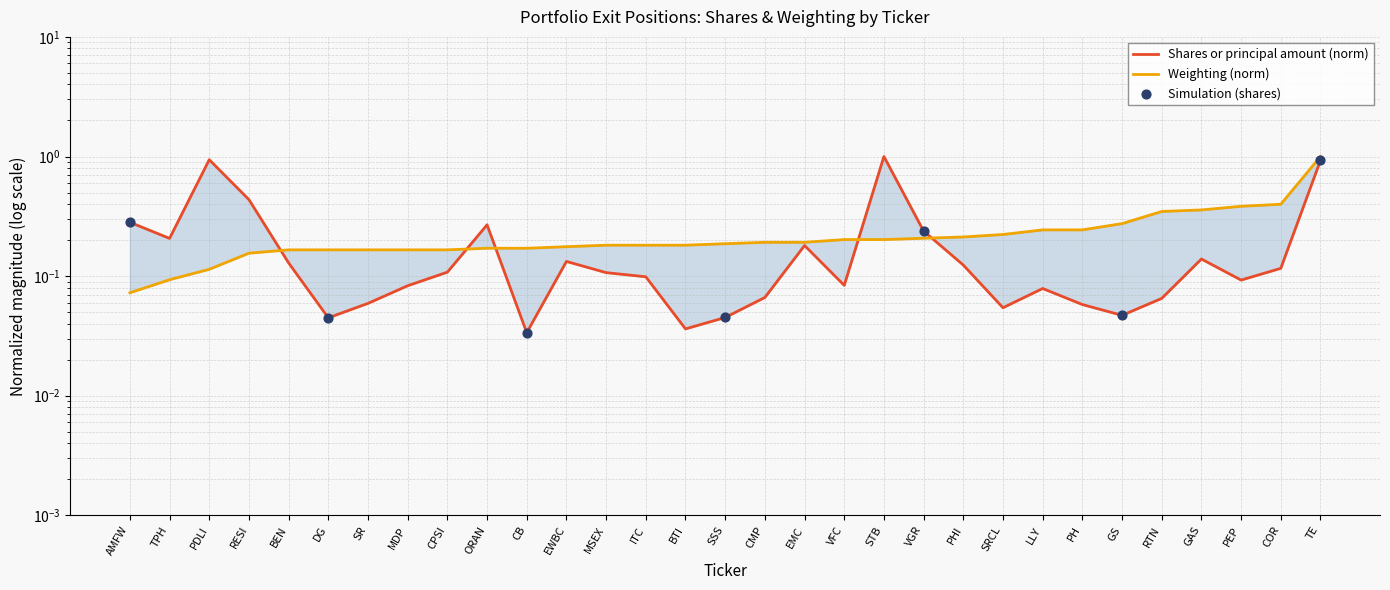

Which series reaches the maximum Y coordinate?

Shares or principal amount